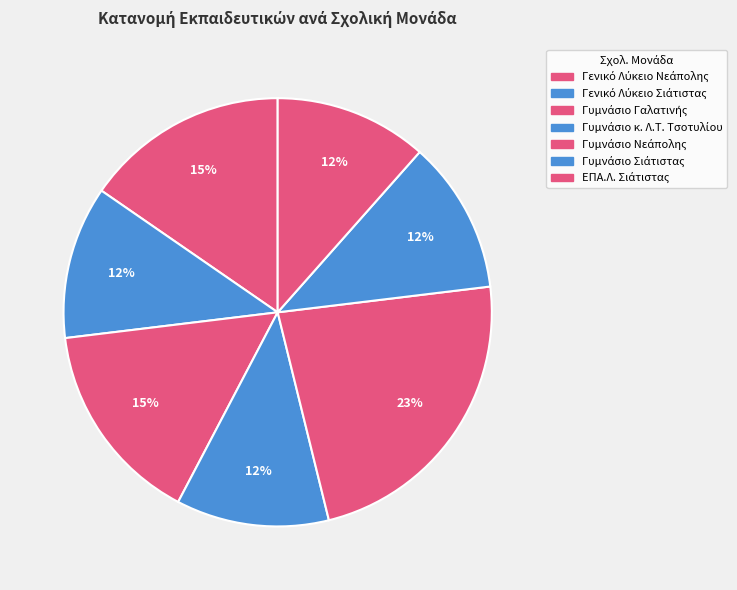

What percentage is the Γυμνάσιο κ. Λ.Τ. Τσοτυλίου slice, to the nearest percent?

12%